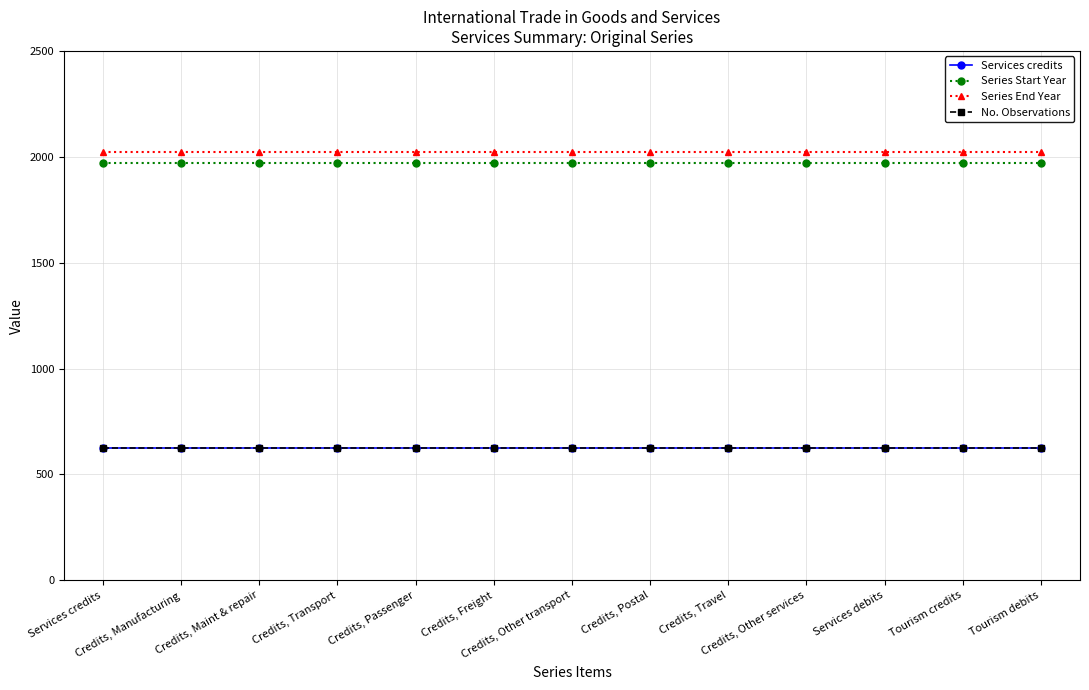

What is the maximum value shown in the chart?

2023